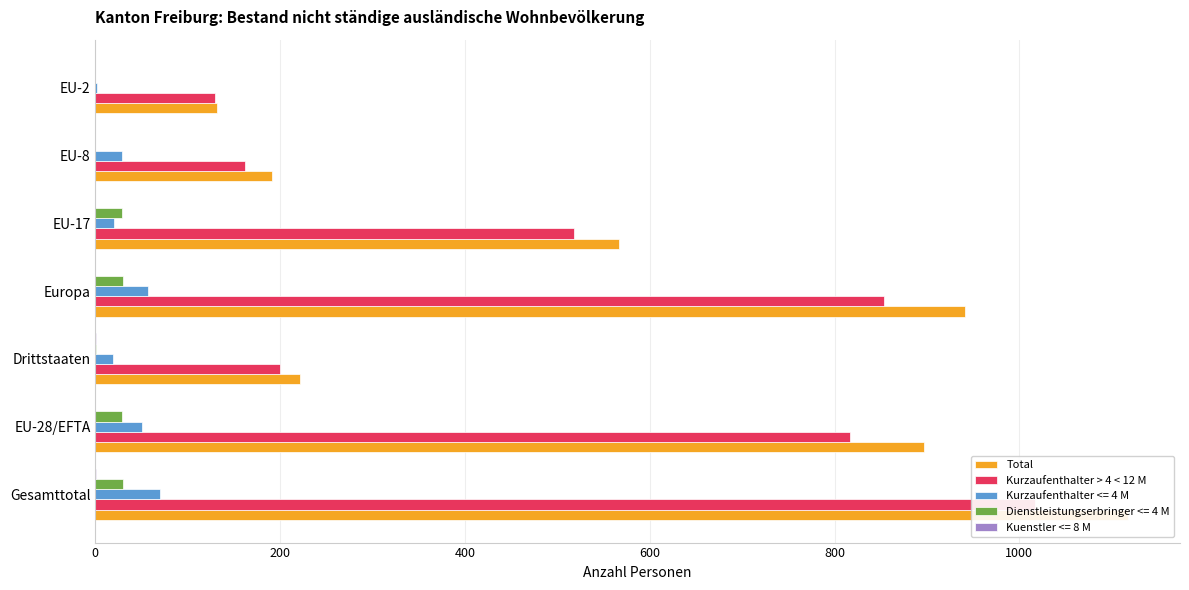

At how many categories does at least one series exceed 828?

3